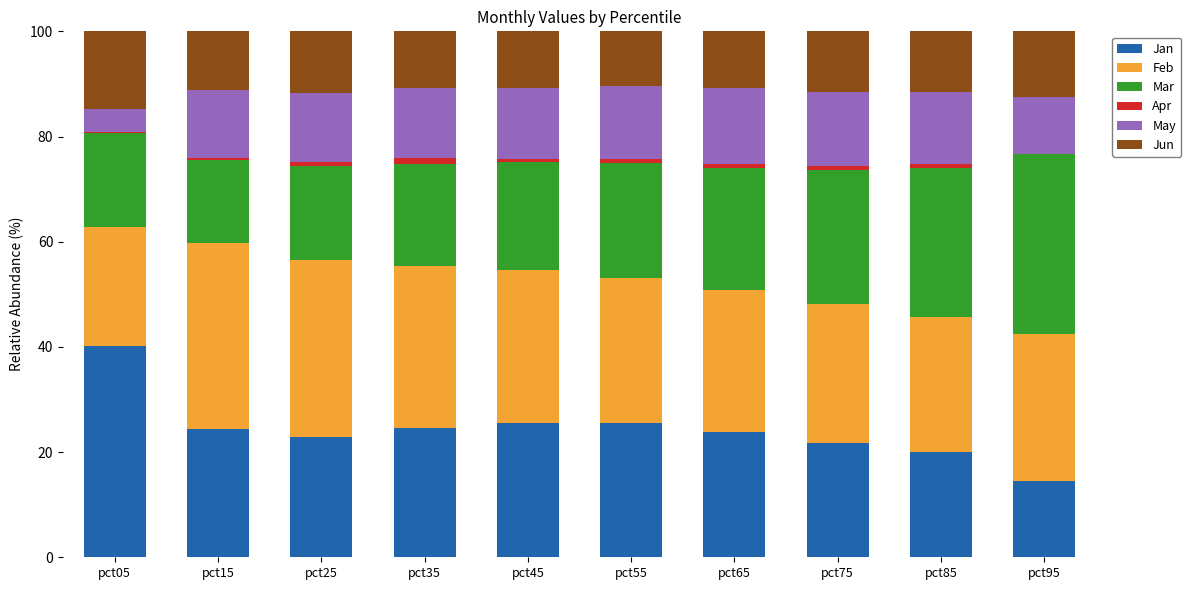

What is the maximum value for Jan?

40.1